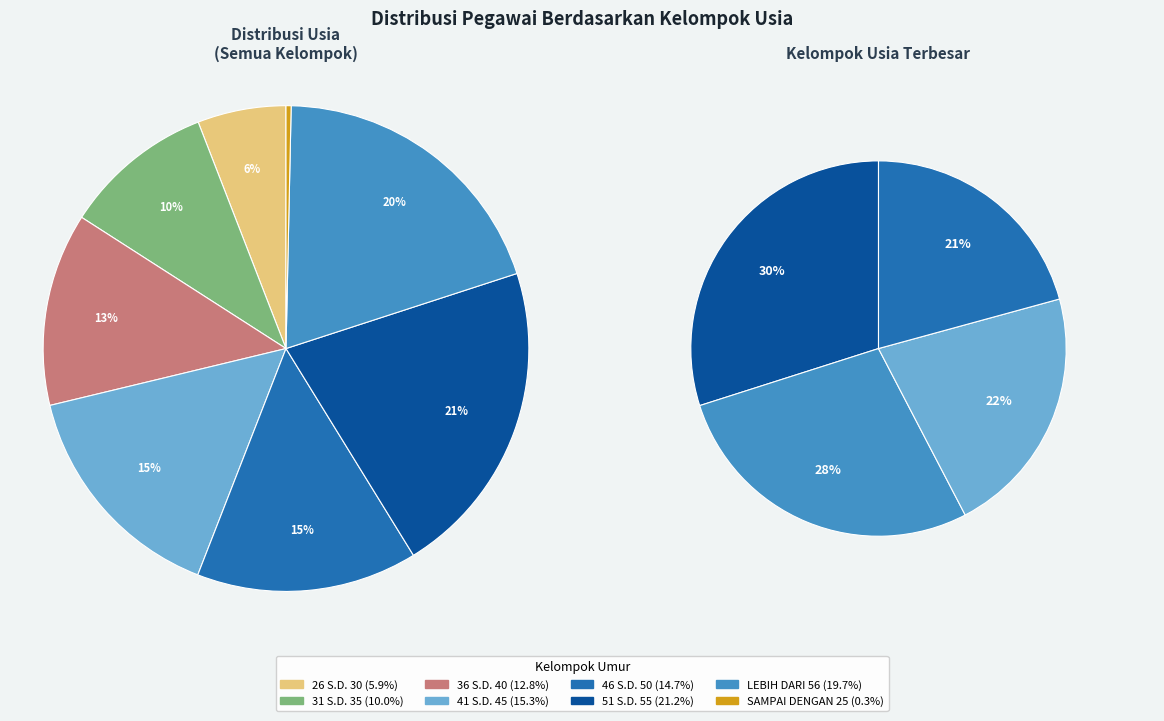

The SAMPAI DENGAN 25 slice represents 0% of the pie. True or false?

True